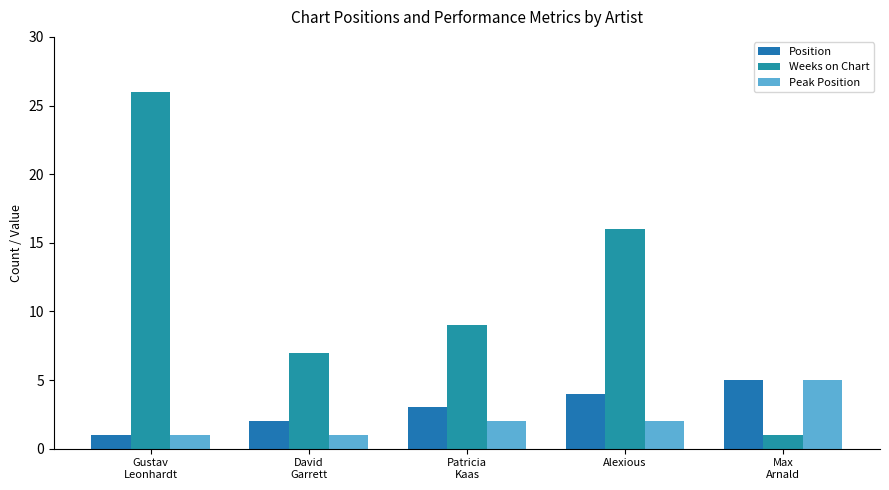

How many bars are there in total?

15